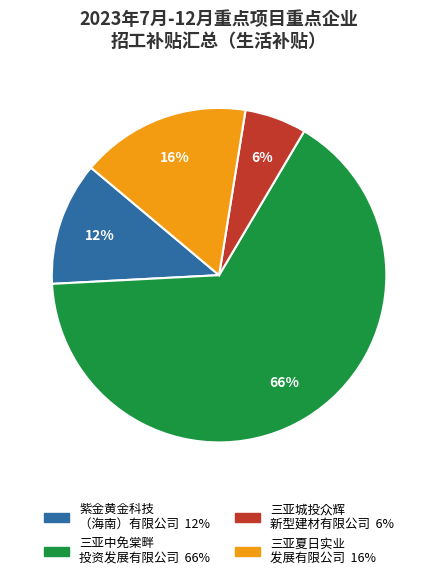

Does any single category account for the majority?

Yes